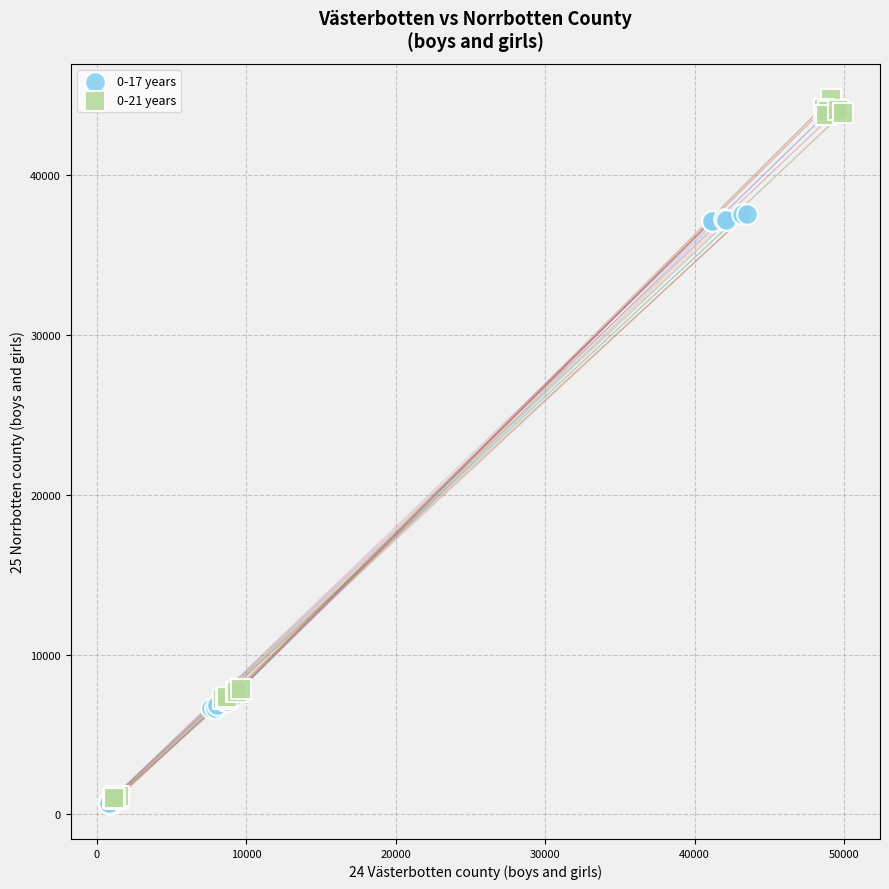

Which series contains the highest Y value?

0-21 years